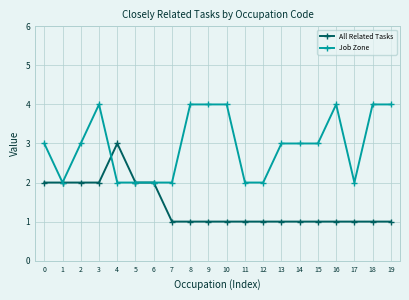

List the series in order of their peak value, highest first.

Job Zone, All Related Tasks